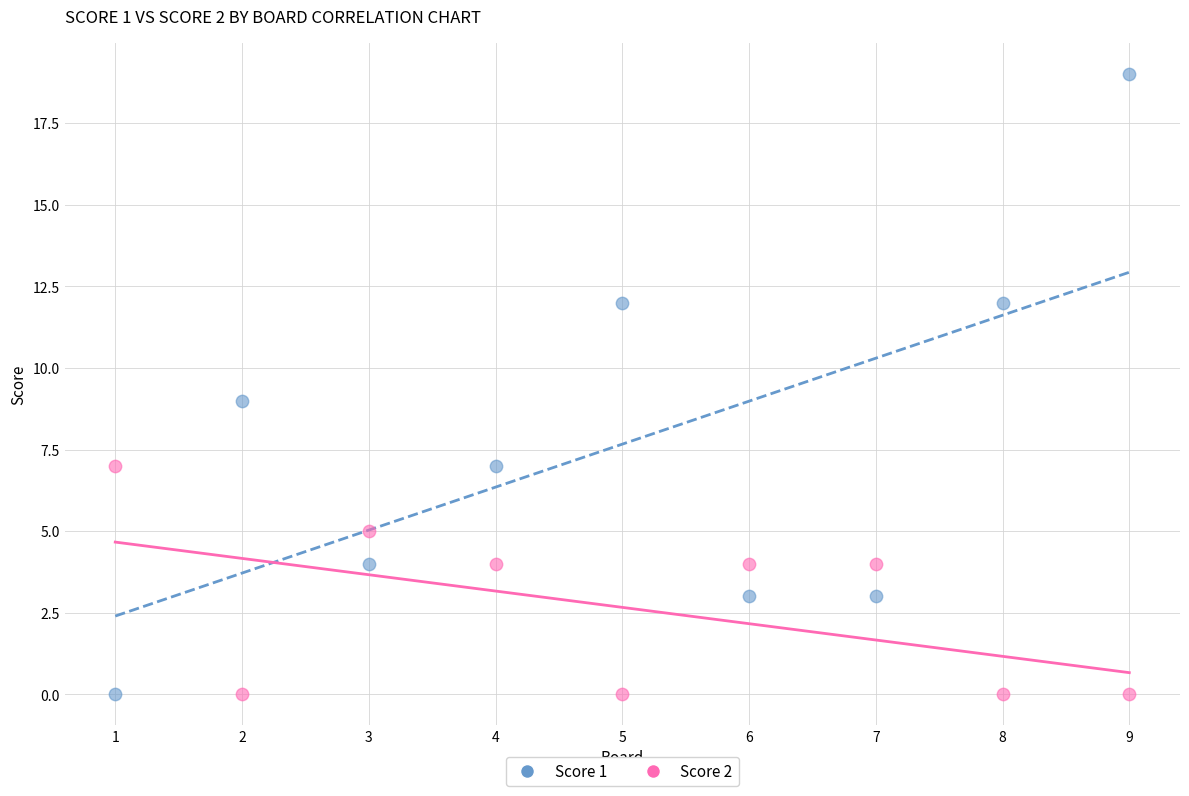

Which series has the largest Y range (max minus min)?

Score 1